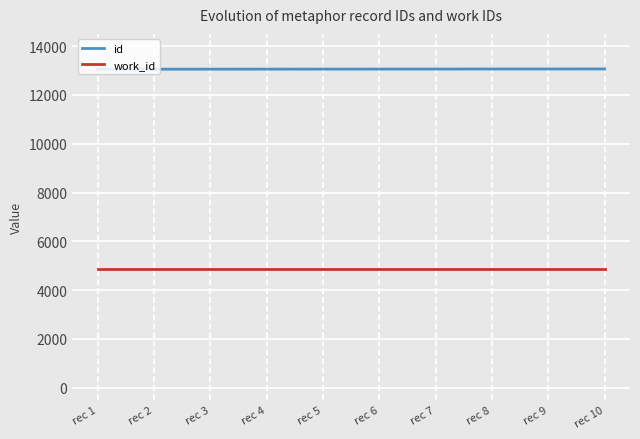

Which series has the largest total across all categories?

id